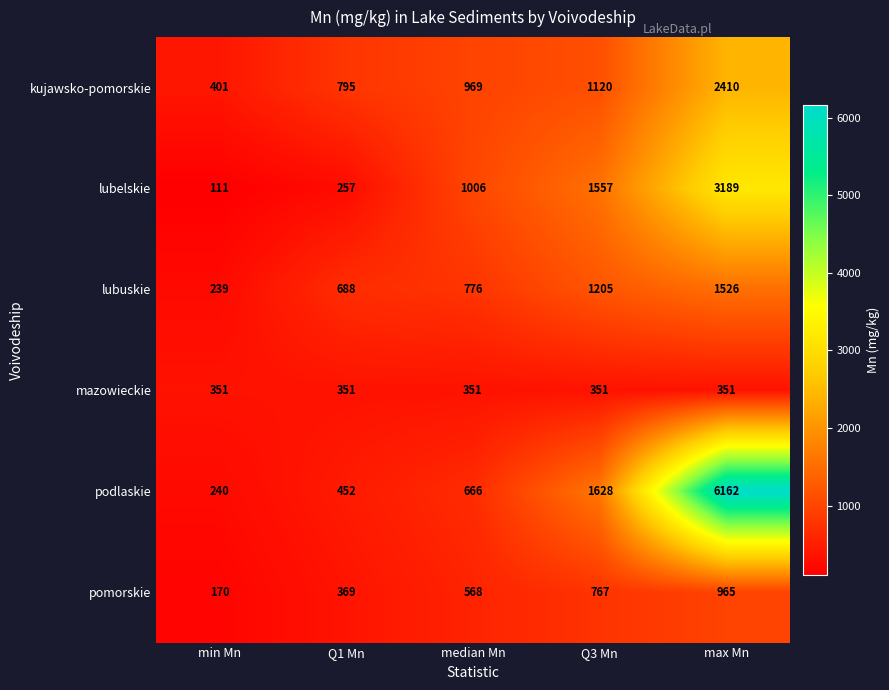

Which series changed the most between Q1 Mn and median Mn?

lubelskie